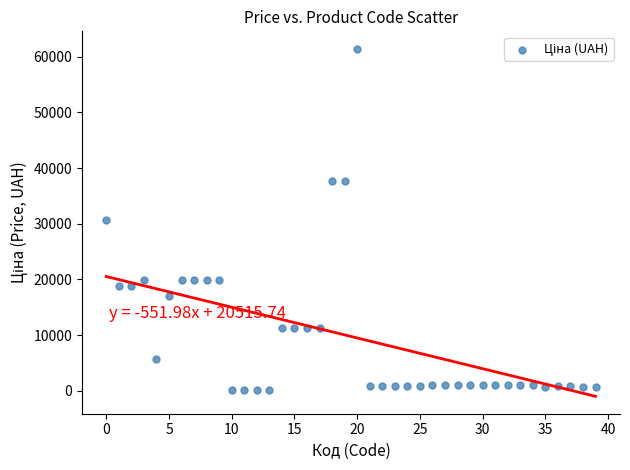

What is the range of Y values (max minus min)?

61377.2